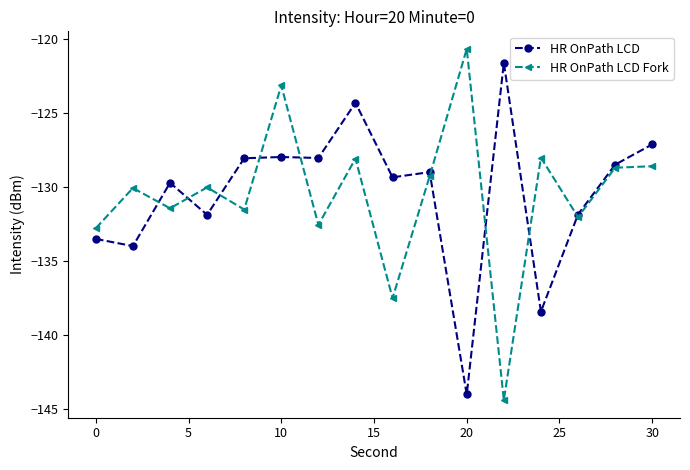

What is the value of the HR OnPath LCD Fork point at the 8th from the left?

-128.1